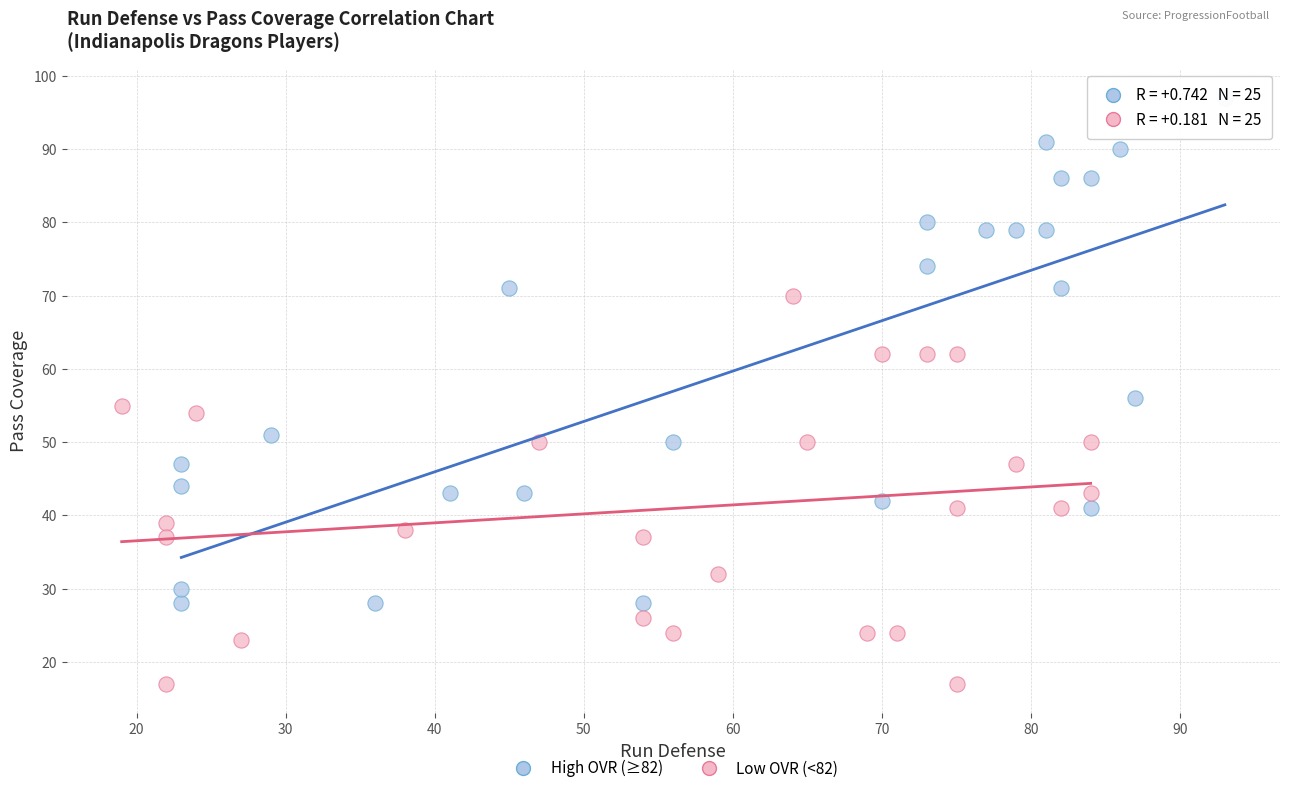

What are all the series names shown in the legend?

High OVR (≥82), Low OVR (<82)